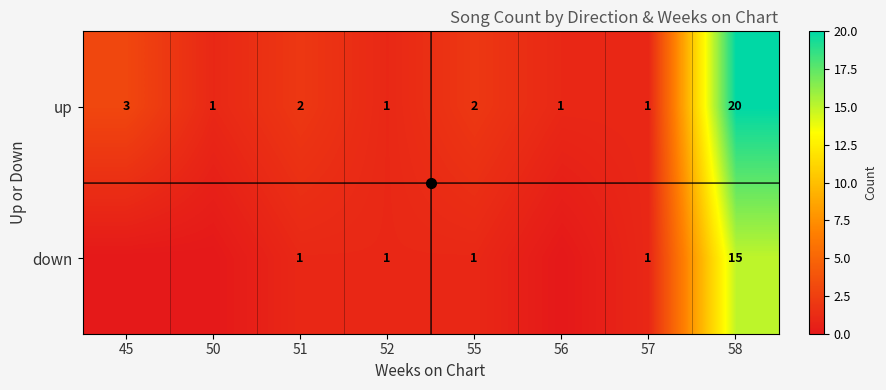

Which label corresponds to the largest value in the chart?

58